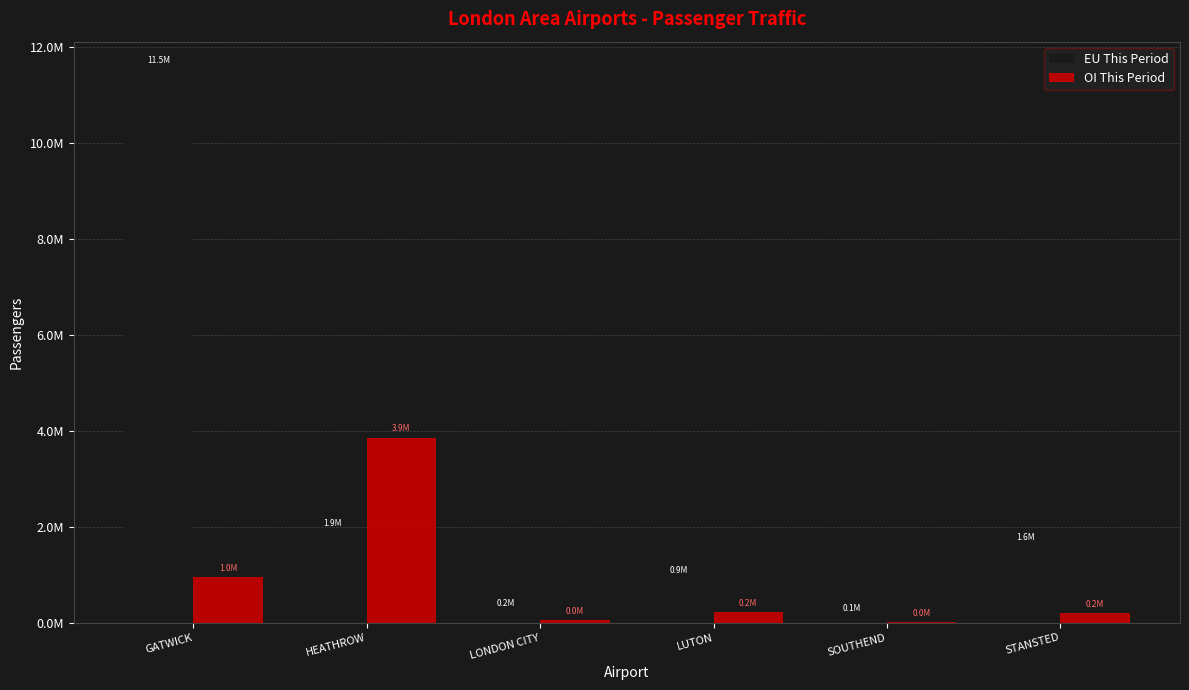

Are the bars horizontal?

No